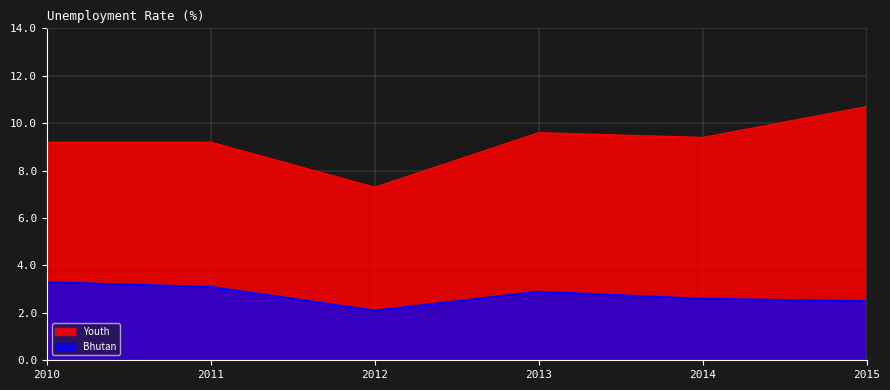

Is it true that Bhutan equals 2.8 at 2012?

False